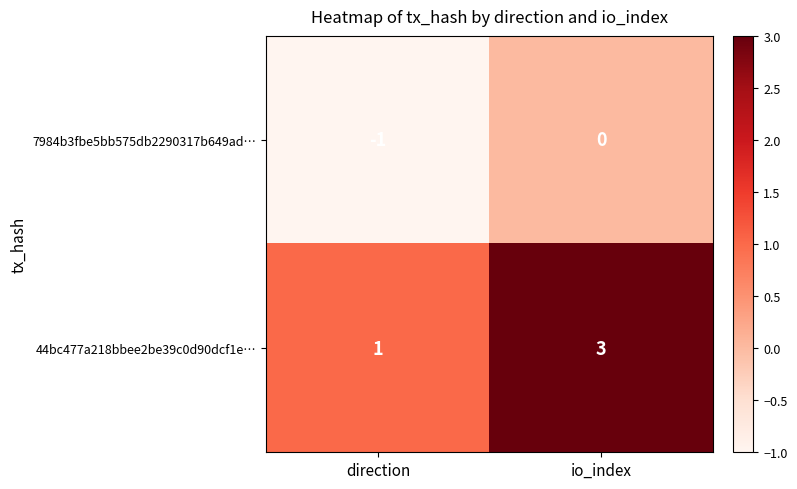

Which series changed the most between direction and io_index?

44bc477a218bbee2be39c0d90dcf1e…